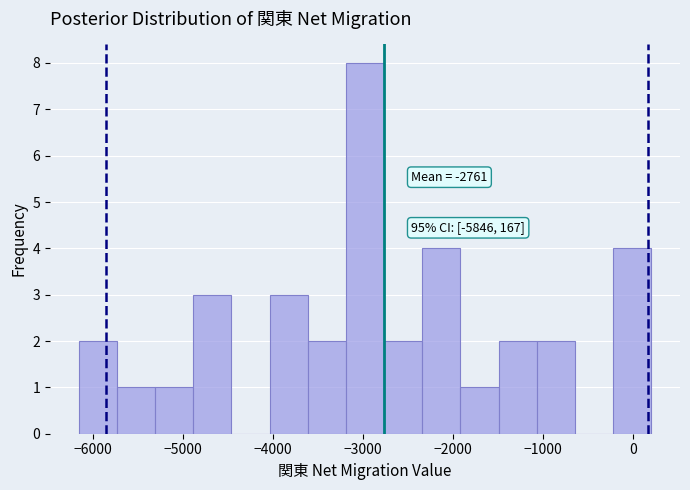

Which range on the x-axis has the tallest bar?

-3200 to -2800